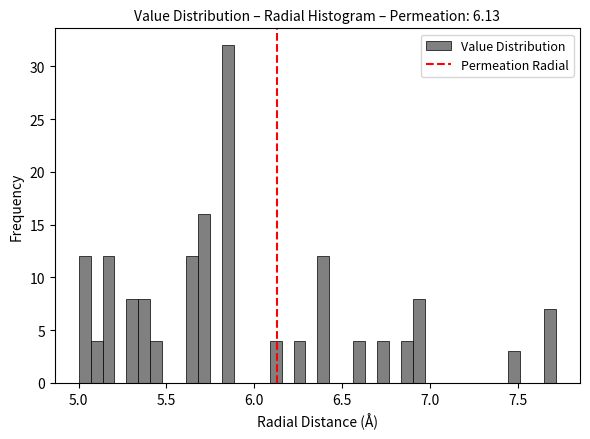

Read against the x-axis, roughly where is the centre of the tallest bar?

5.85